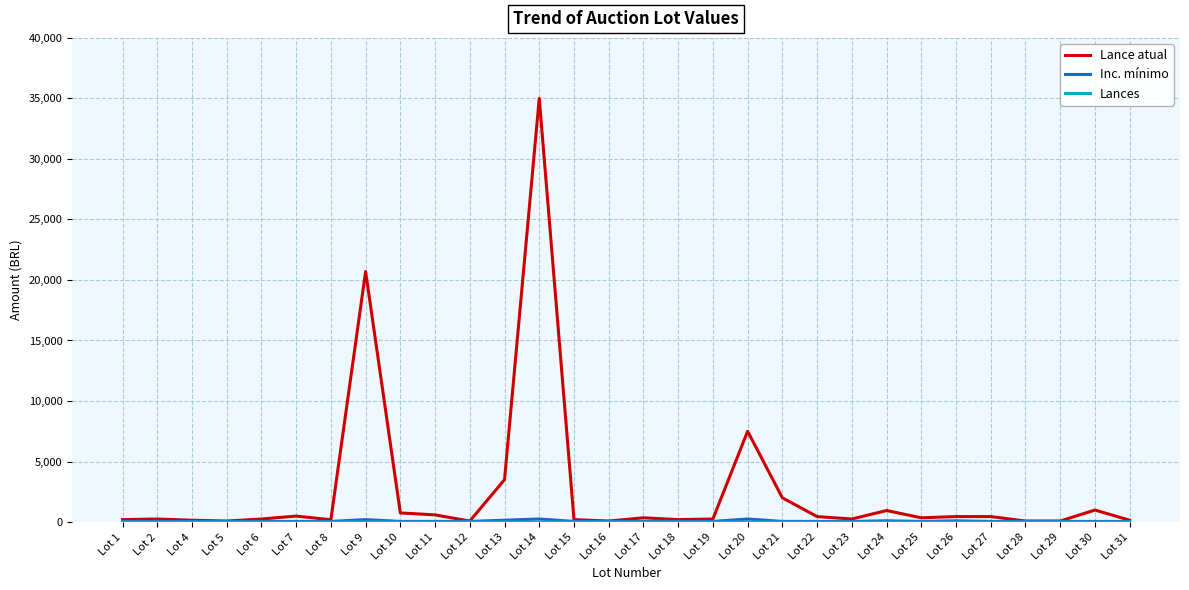

Which series has the widest spread of values?

Lance atual